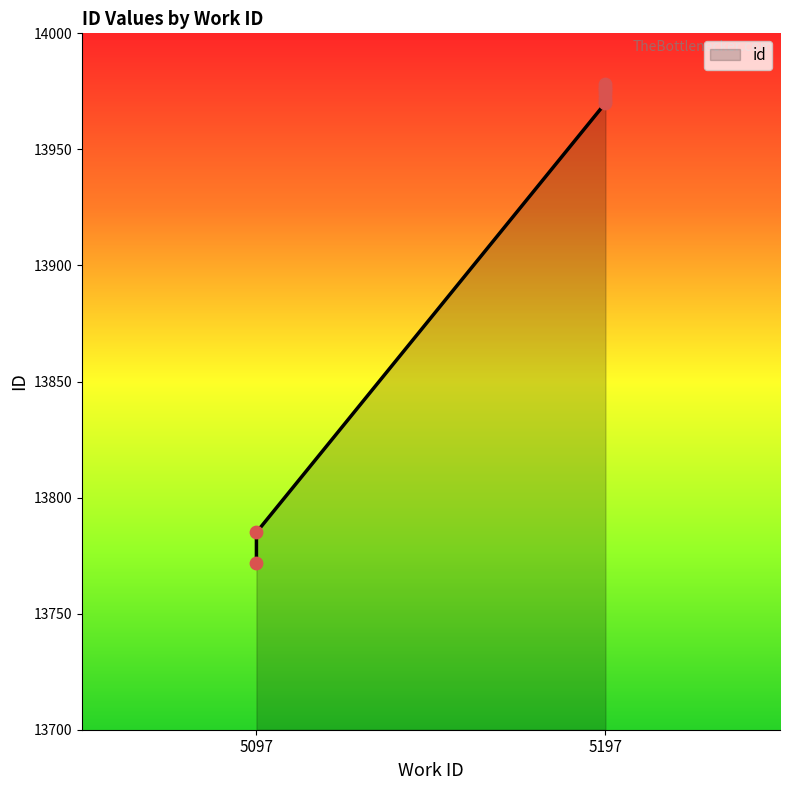

Approximately how many times larger is the value at 5197 compared to 5197?

1.0